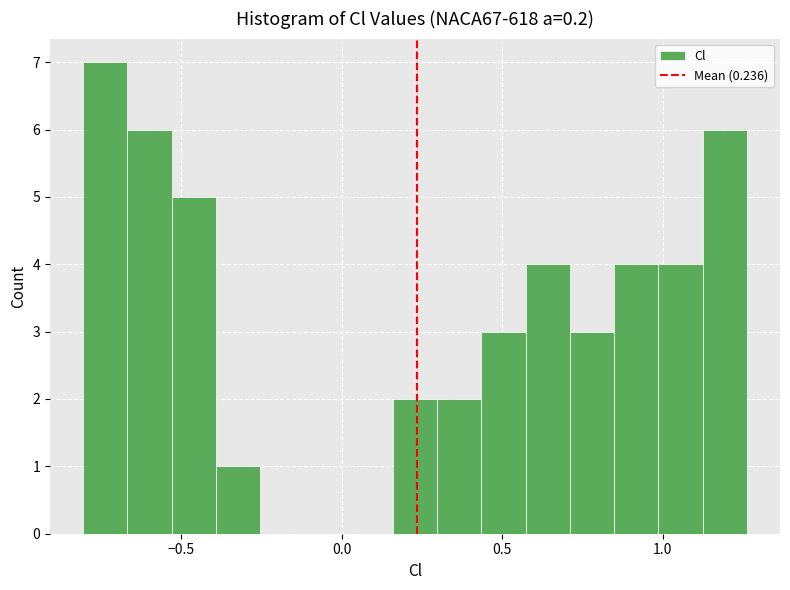

Read against the x-axis, roughly where is the centre of the tallest bar?

-0.75